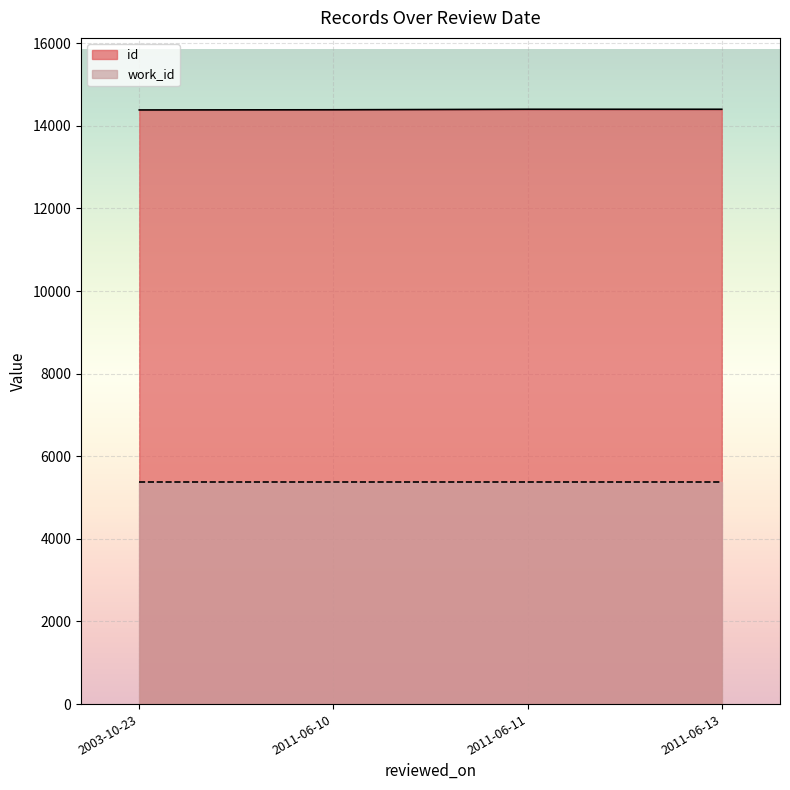

At 2011-06-10, list the series in order from largest to smallest.

id, work_id